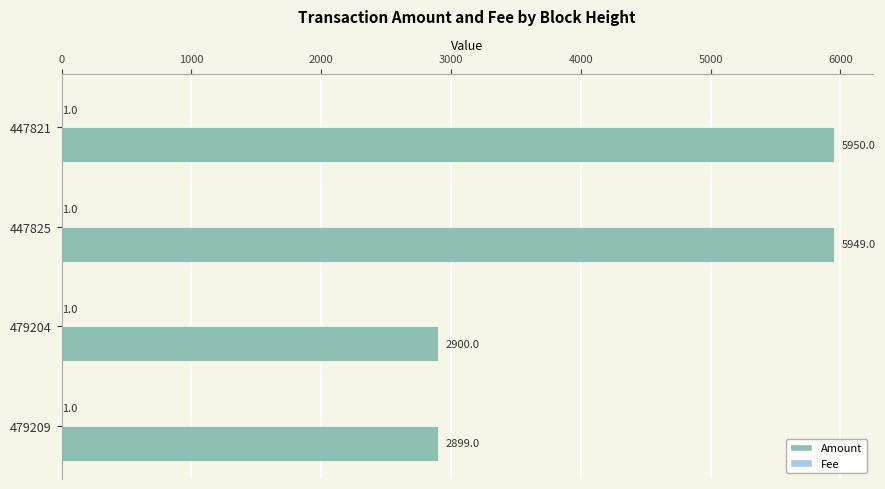

Is it true that Amount equals 5950 at 447821?

True